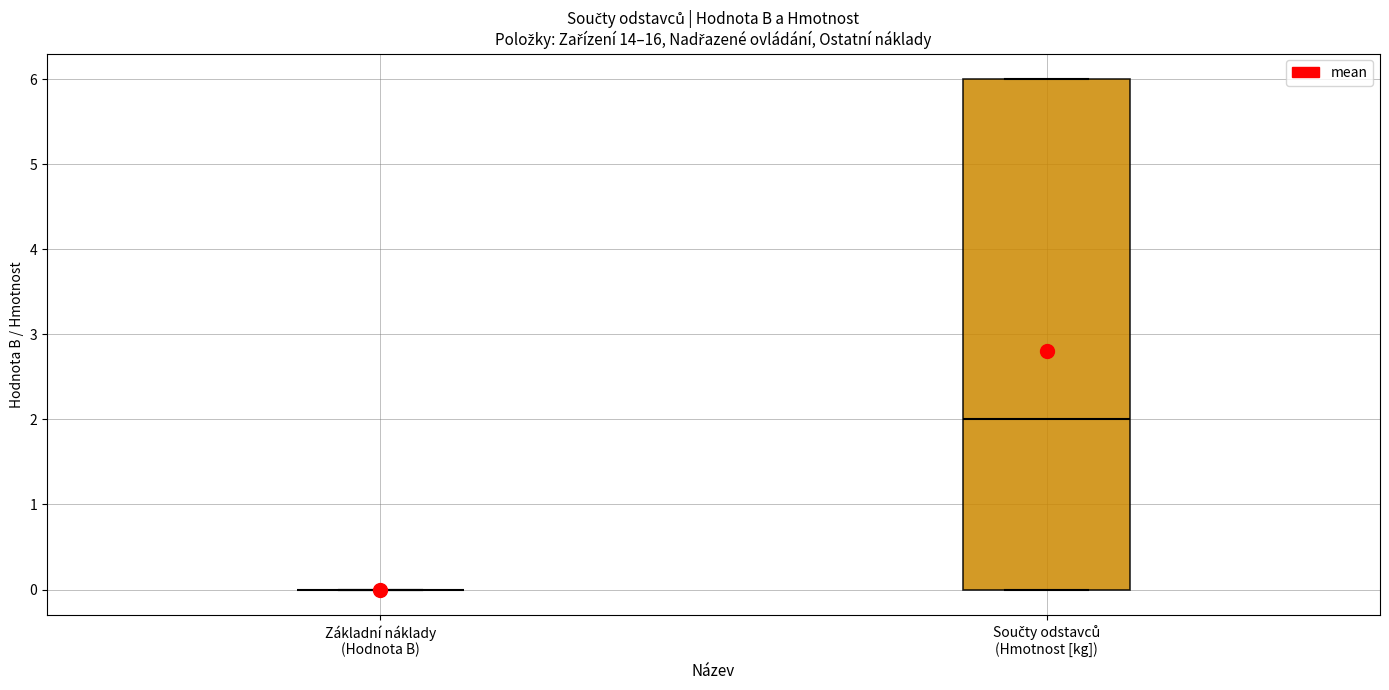

Reading left to right, transcribe this box plot: for each box, give where its median line is, the range the box spans, and where its two whiskers end, as read against the y-axis. The values are not printed on the chart, so give them approximately, as read against the axis.

Základní náklady (Hodnota B): box collapsed to a line at 0, whiskers 0 to 0
Součty odstavců (Hmotnost [kg]): median 2, box 0 to 6, whiskers 0 to 6